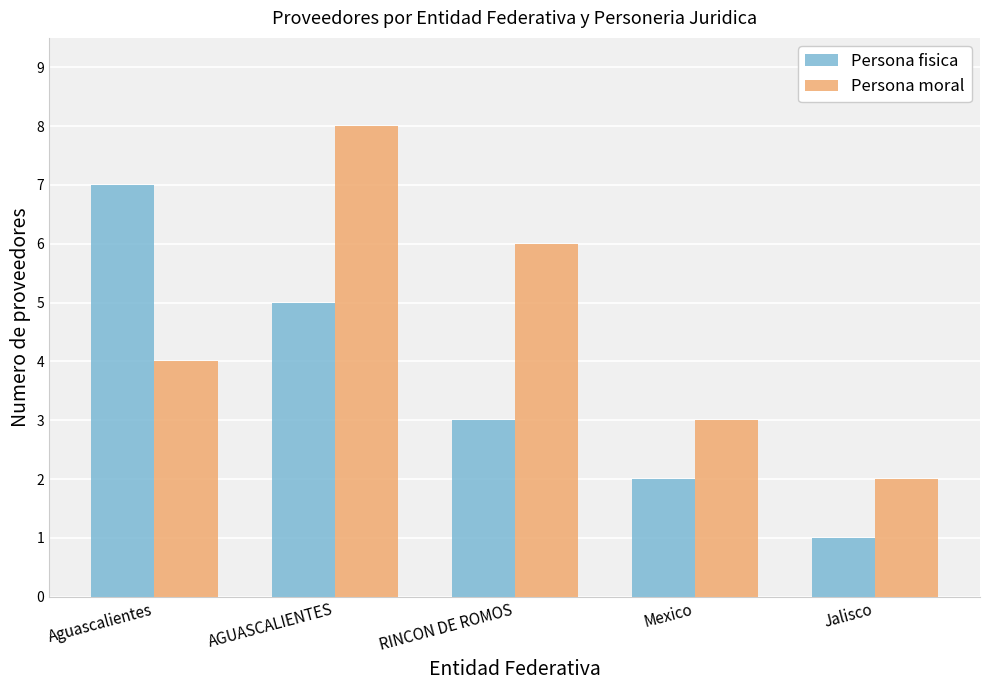

List the labels in order of Persona fisica value, largest first.

Aguascalientes, AGUASCALIENTES, RINCON DE ROMOS, Mexico, Jalisco